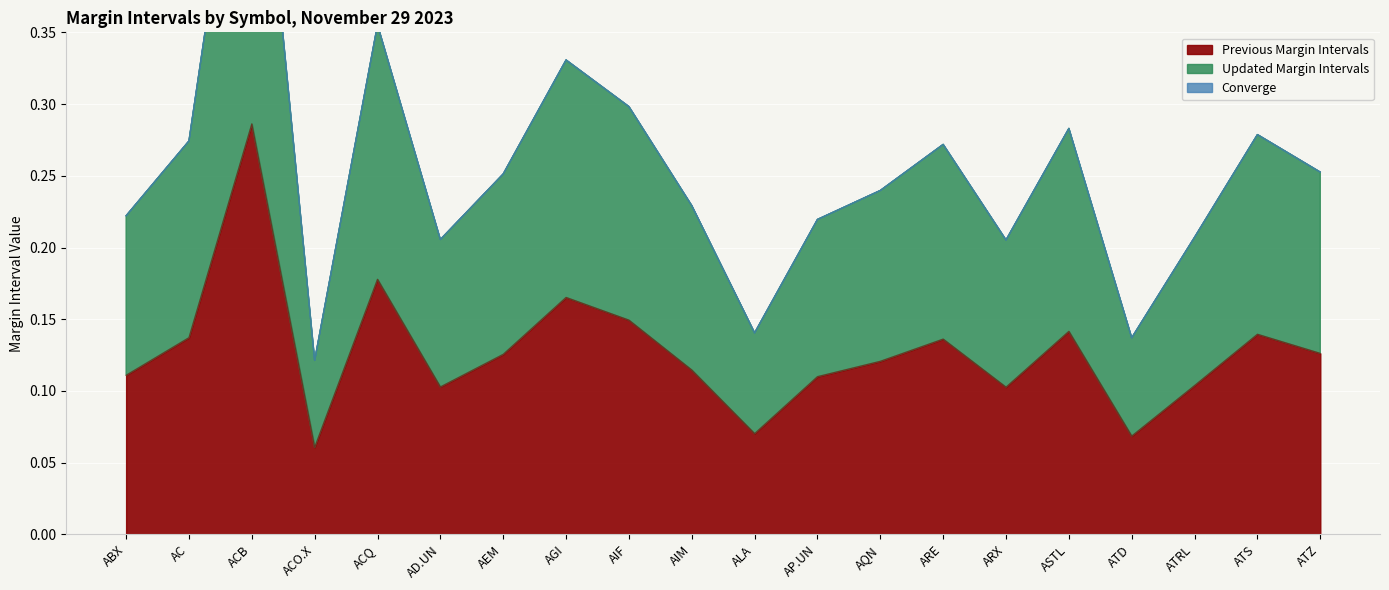

True or false: Previous Margin Intervals and Updated Margin Intervals cross at least once.

False